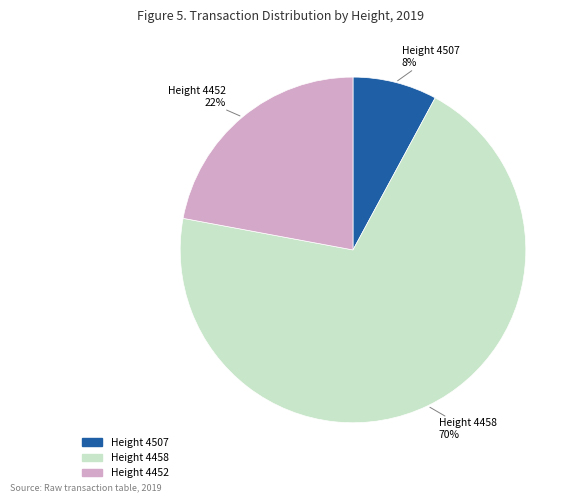

Count the number of slices in the pie.

3